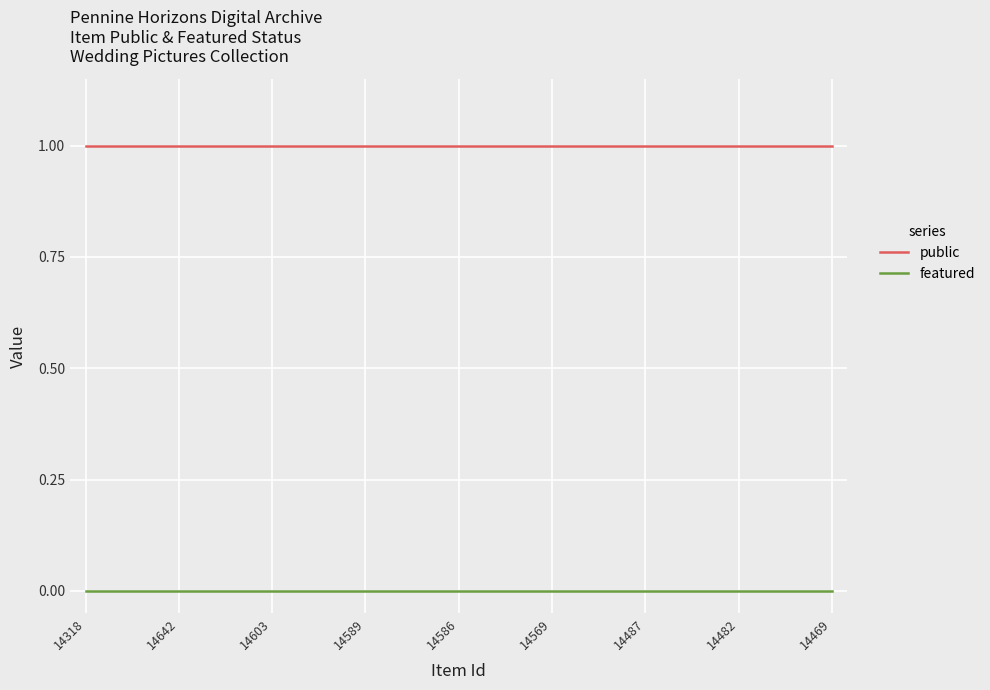

List the series in order of their overall mean, highest first.

public, featured